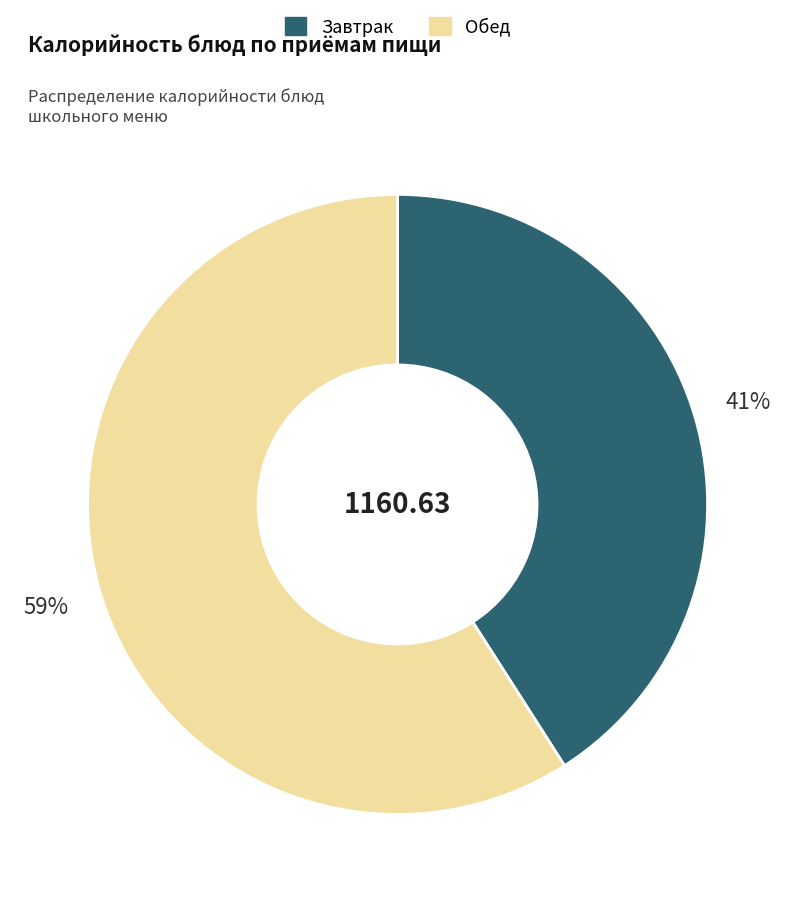

Is there any slice that represents more than half of the pie?

Yes